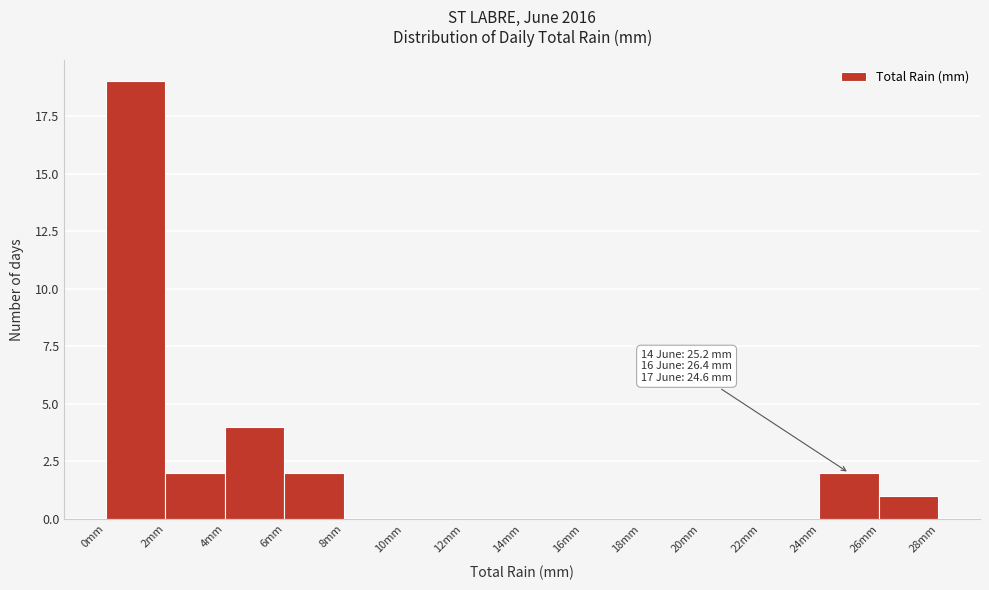

Over which range of the x-axis is the bar tallest?

0 to 2